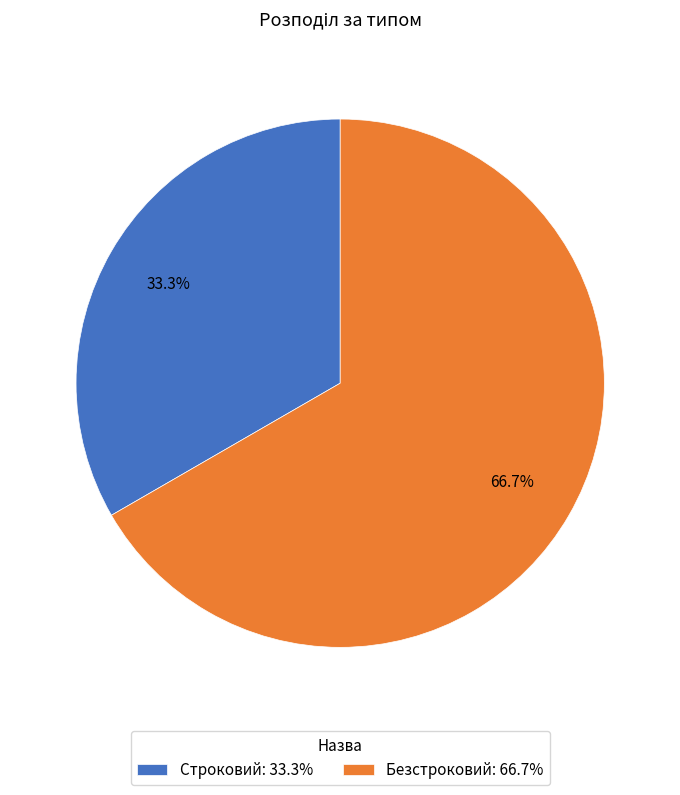

Is the sum of Строковий and Безстроковий greater than half?

Yes